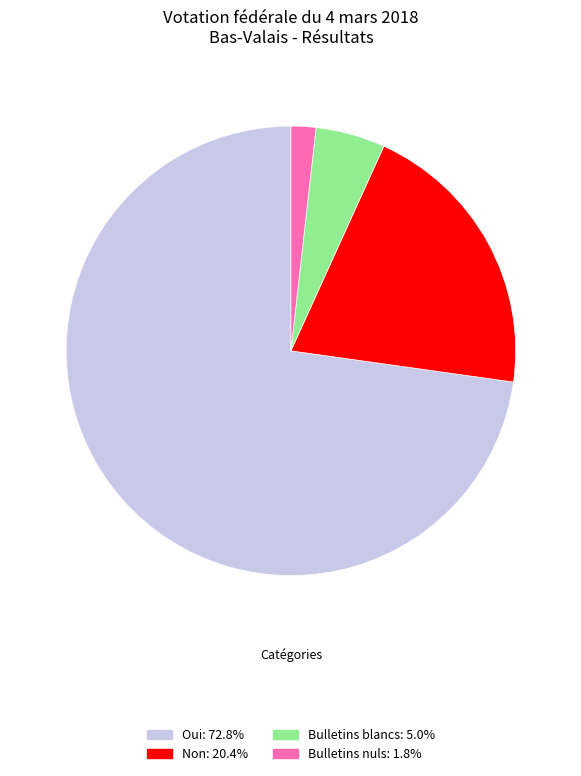

Does any single category account for the majority?

Yes